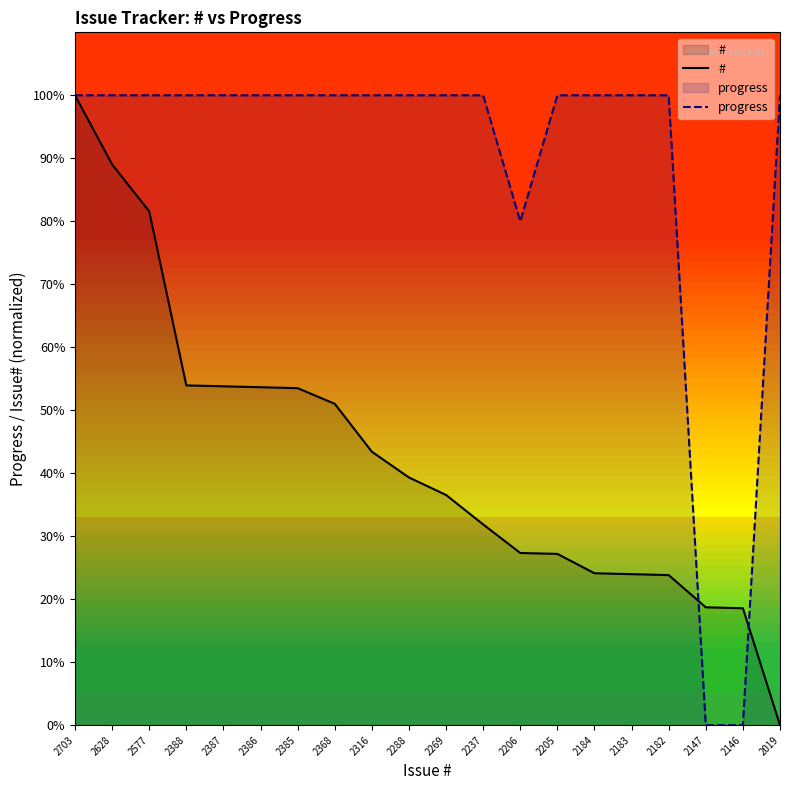

The value of # at 2237 is 41.9. True or false?

False